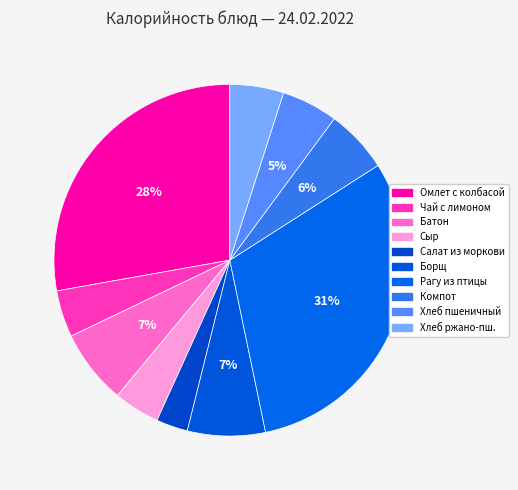

How many segments does this pie chart have?

10